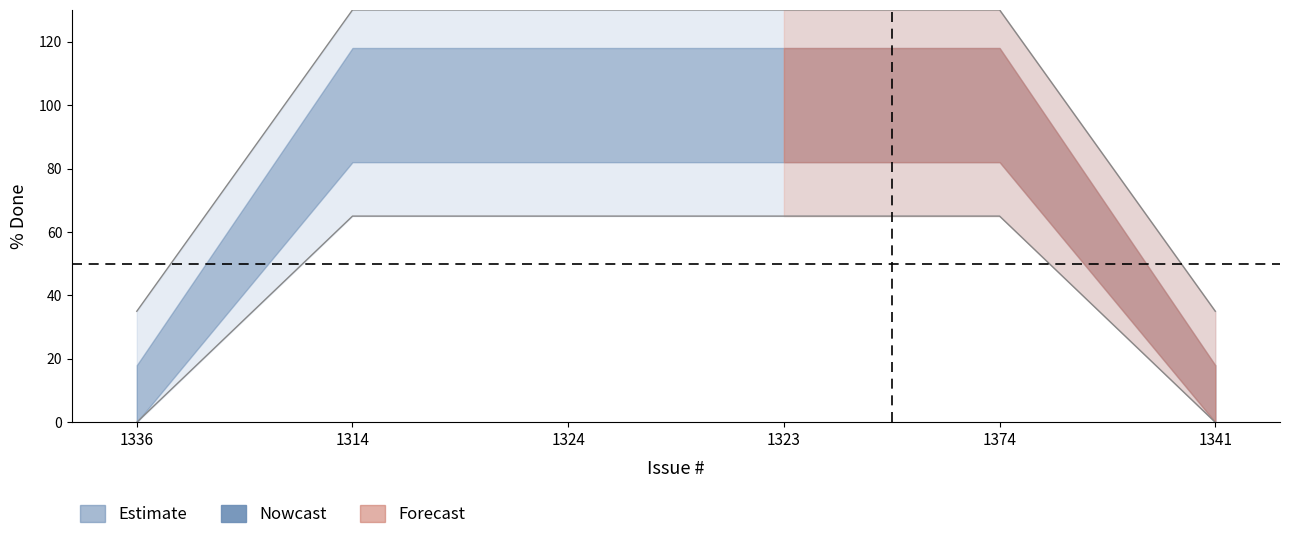

Which label corresponds to the largest value in the chart?

1314